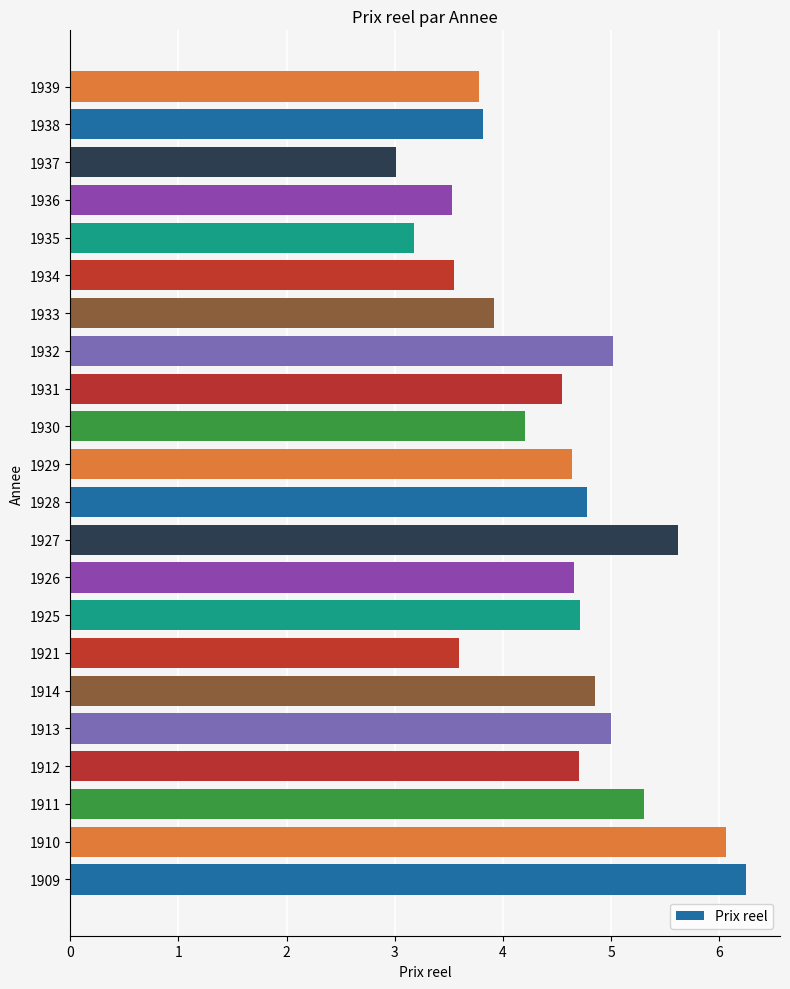

The value at 1909 is 6.2. True or false?

True